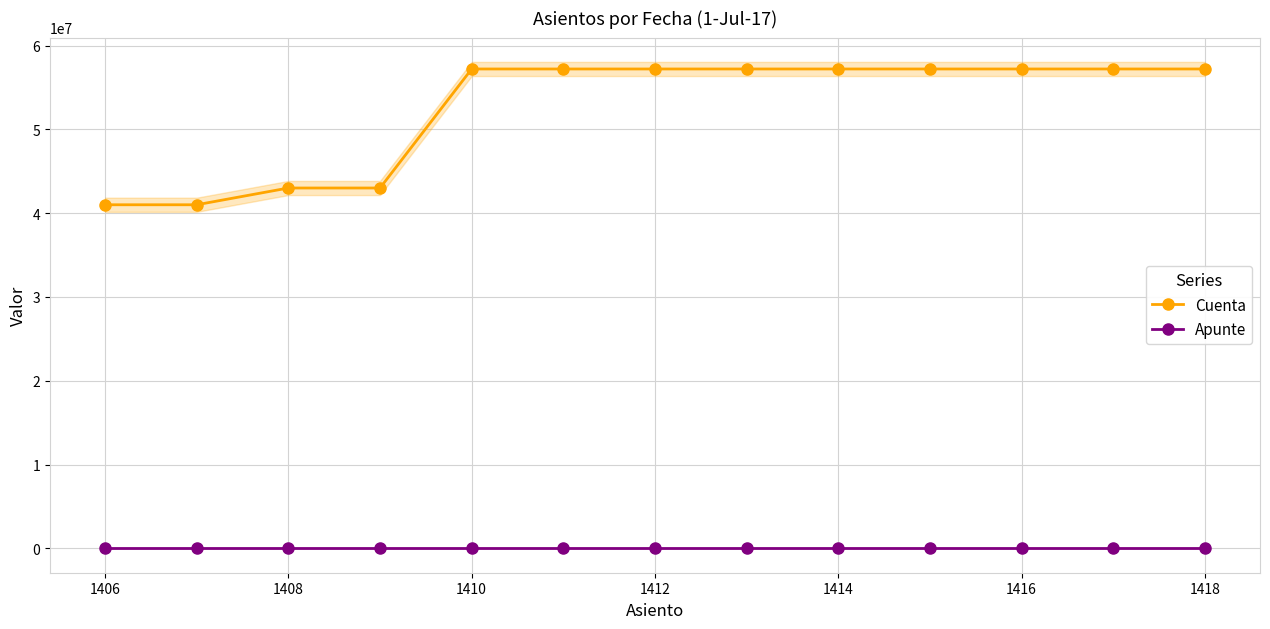

What is the lowest value of the Cuenta series?

41000093